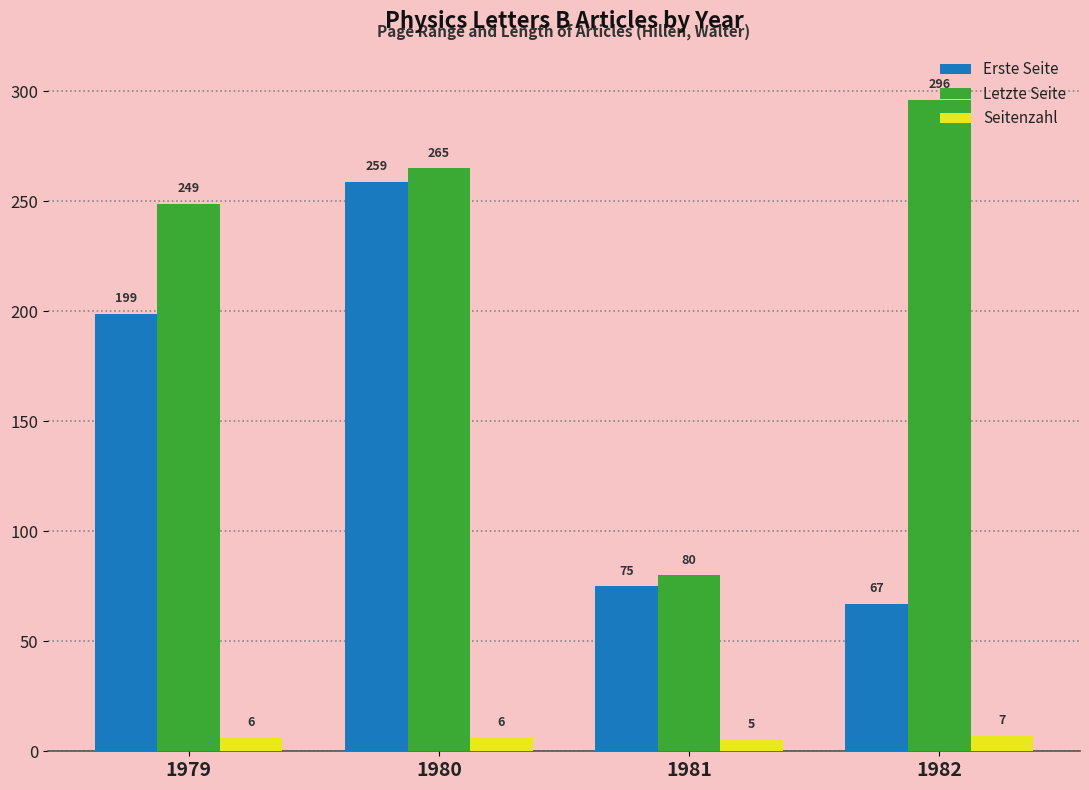

What is the difference between the maximum and minimum values in the Letzte Seite series?

216